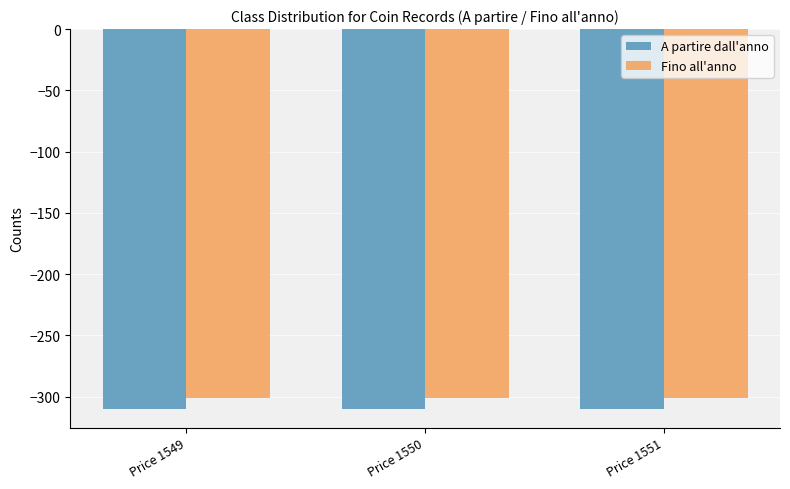

Rank the series by their average value, from lowest to highest.

A partire dall'anno, Fino all'anno